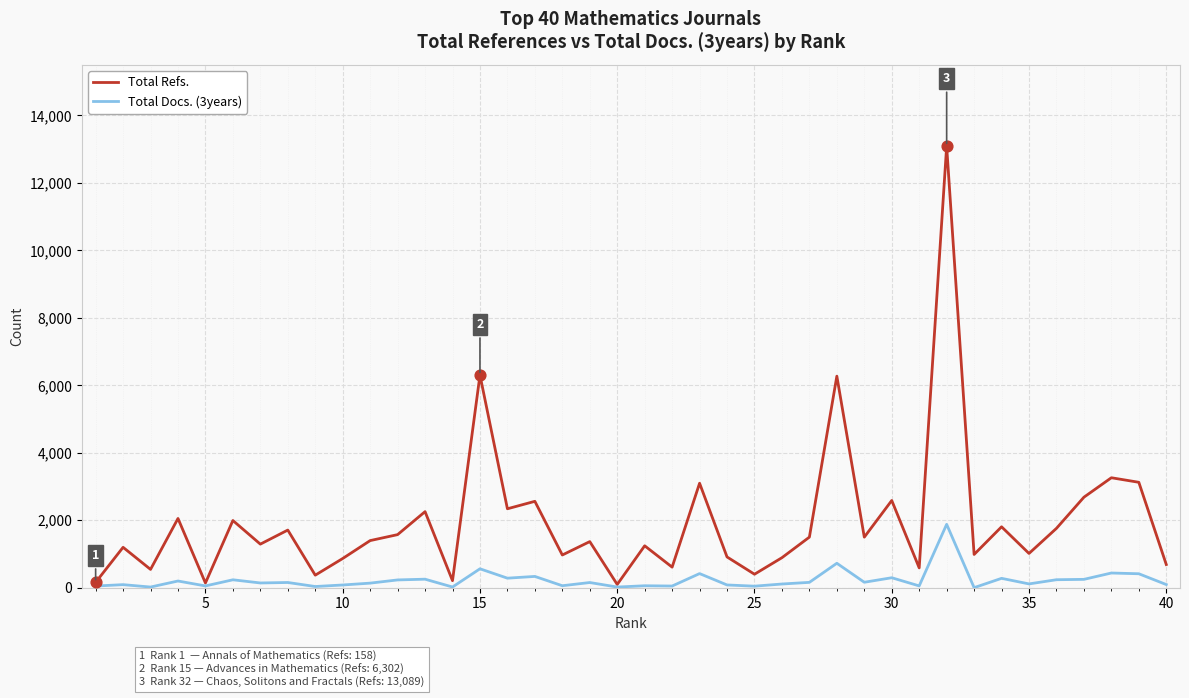

Which series has the largest total across all categories?

Total Refs.